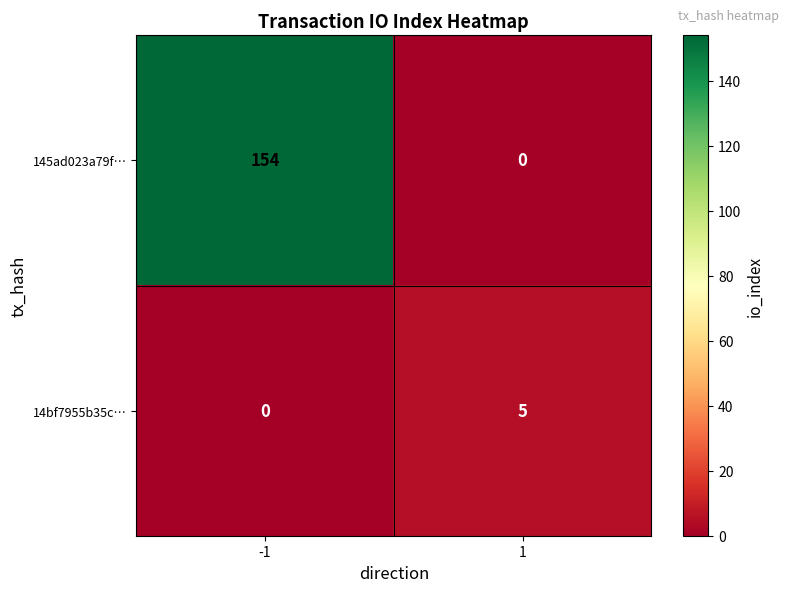

Reading left to right, list all the values displayed in this chart.

145ad023a79f…: 154	0
14bf7955b35c…: 0	5